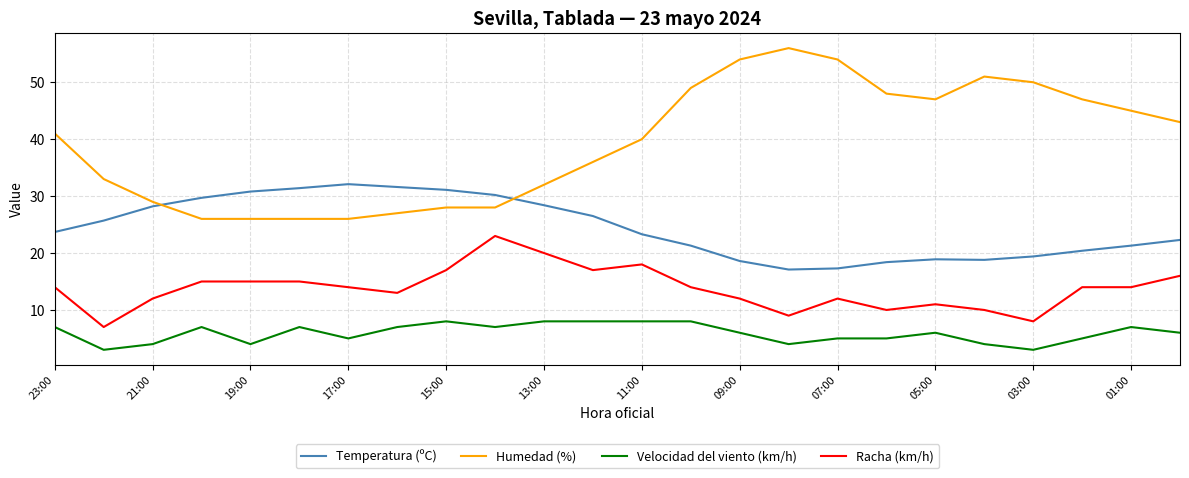

Rank the series by their maximum value, from lowest to highest.

Velocidad del viento (km/h), Racha (km/h), Temperatura (ºC), Humedad (%)